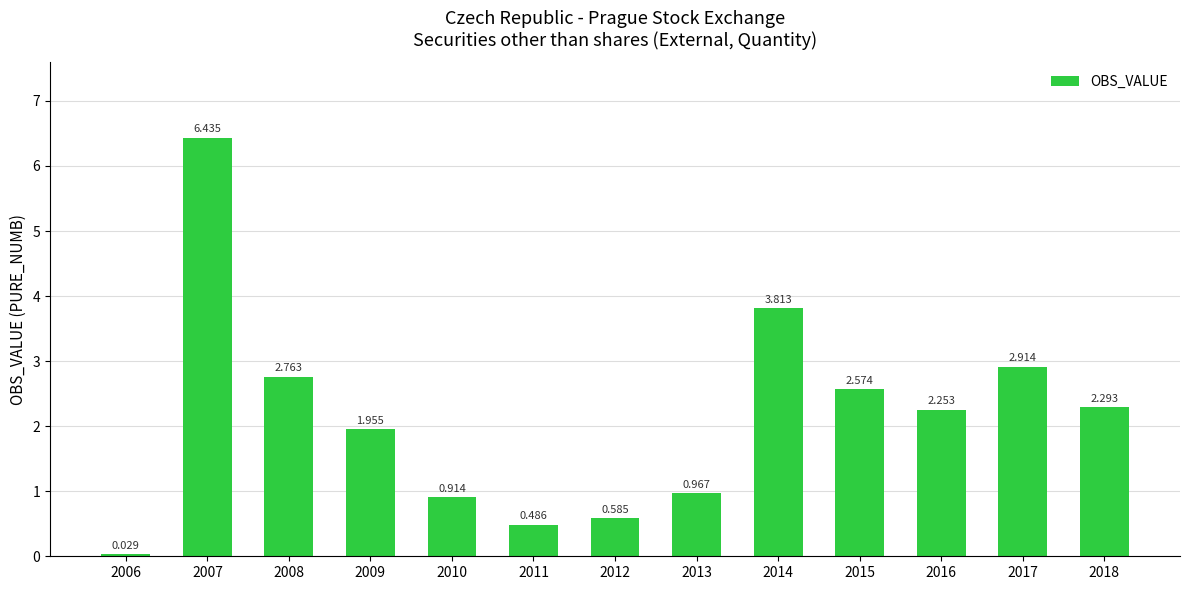

Reading right to left, extract all data points from this chart.

2018=2.3	2017=2.9	2016=2.3	2015=2.6	2014=3.8	2013=1.0	2012=0.6	2011=0.5	2010=0.9	2009=2.0	2008=2.8	2007=6.4	2006=0.0